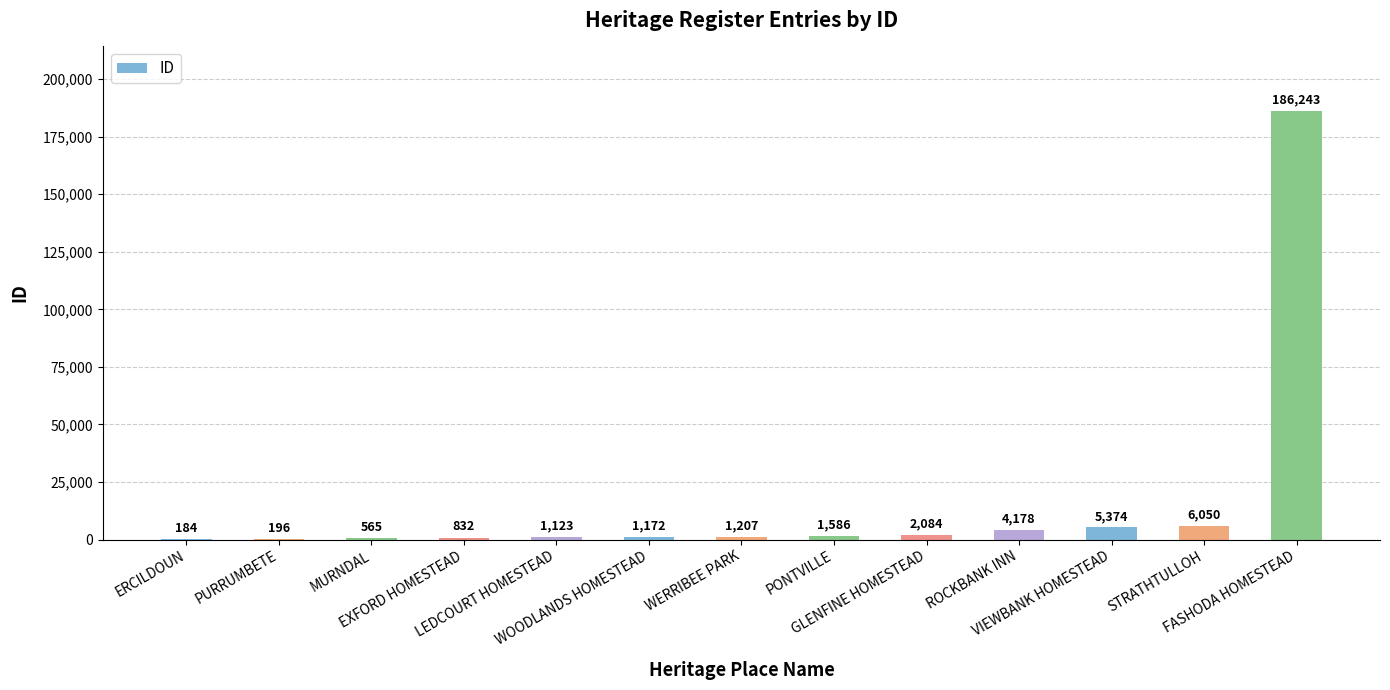

Between WOODLANDS HOMESTEAD and PURRUMBETE, which is larger?

WOODLANDS HOMESTEAD